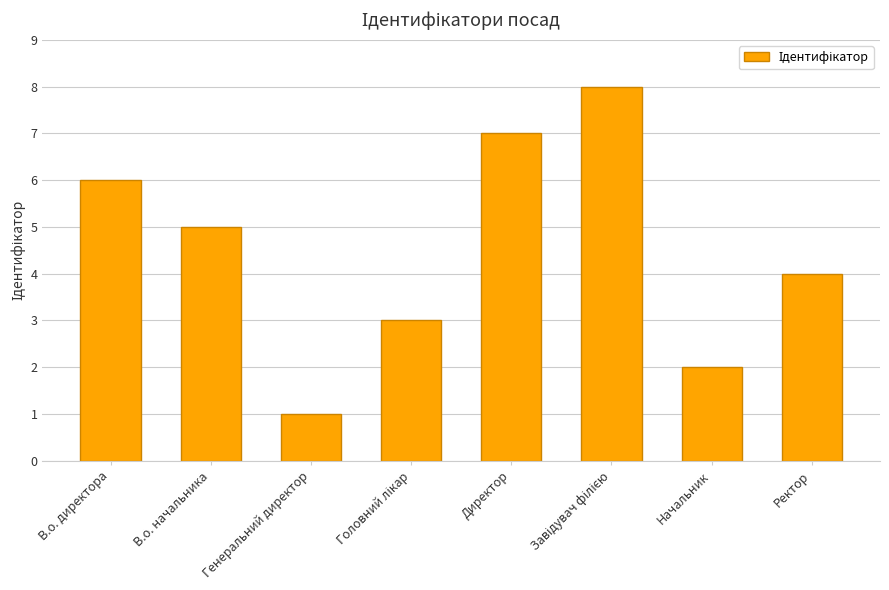

What is the value of the 1st bar from the left?

6